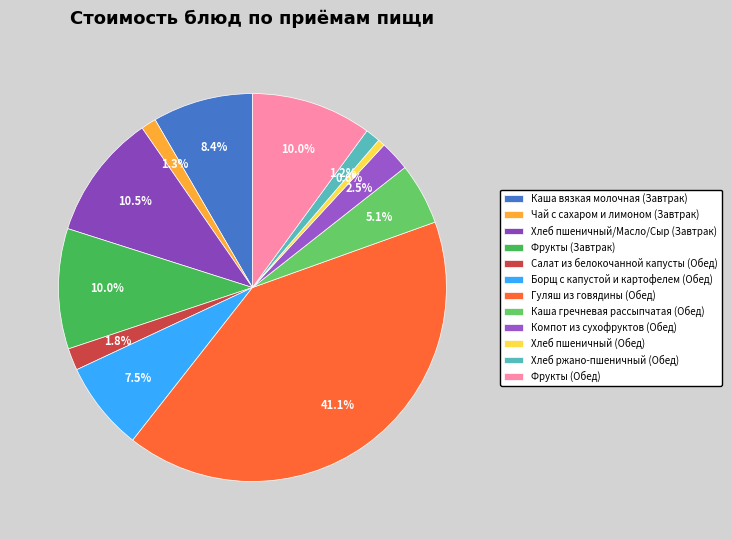

What percentage do Гуляш из говядины (Обед) and Фрукты (Завтрак) together represent?

51.1%